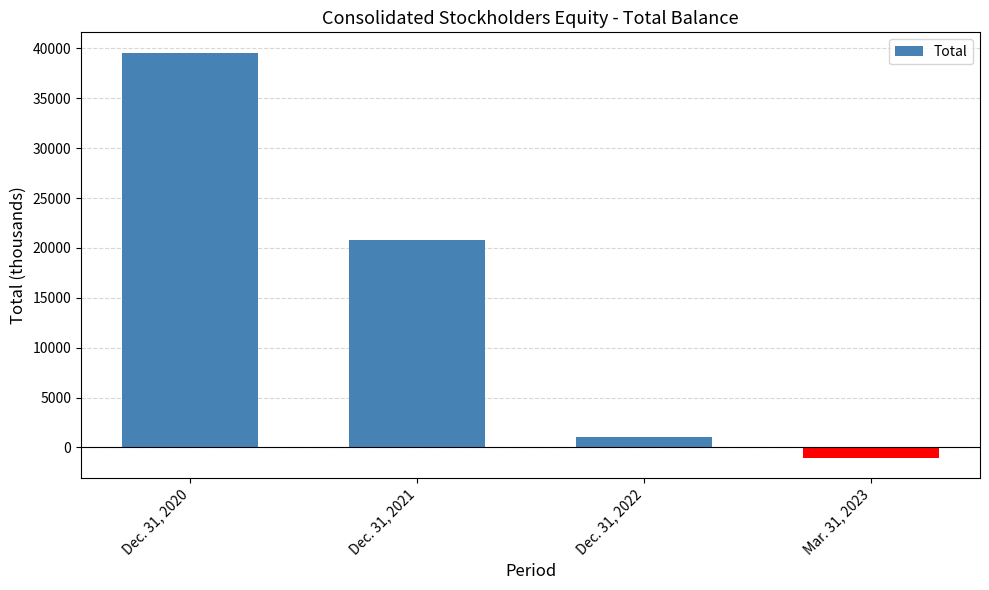

What is the difference between the second highest and minimum values?

21821